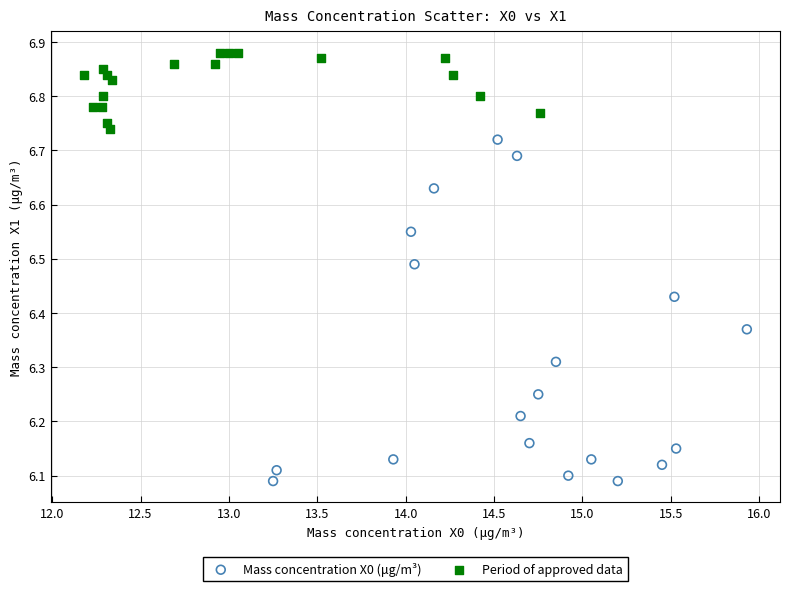

Which series has the largest Y range (max minus min)?

Mass concentration X0 (μg/m³)